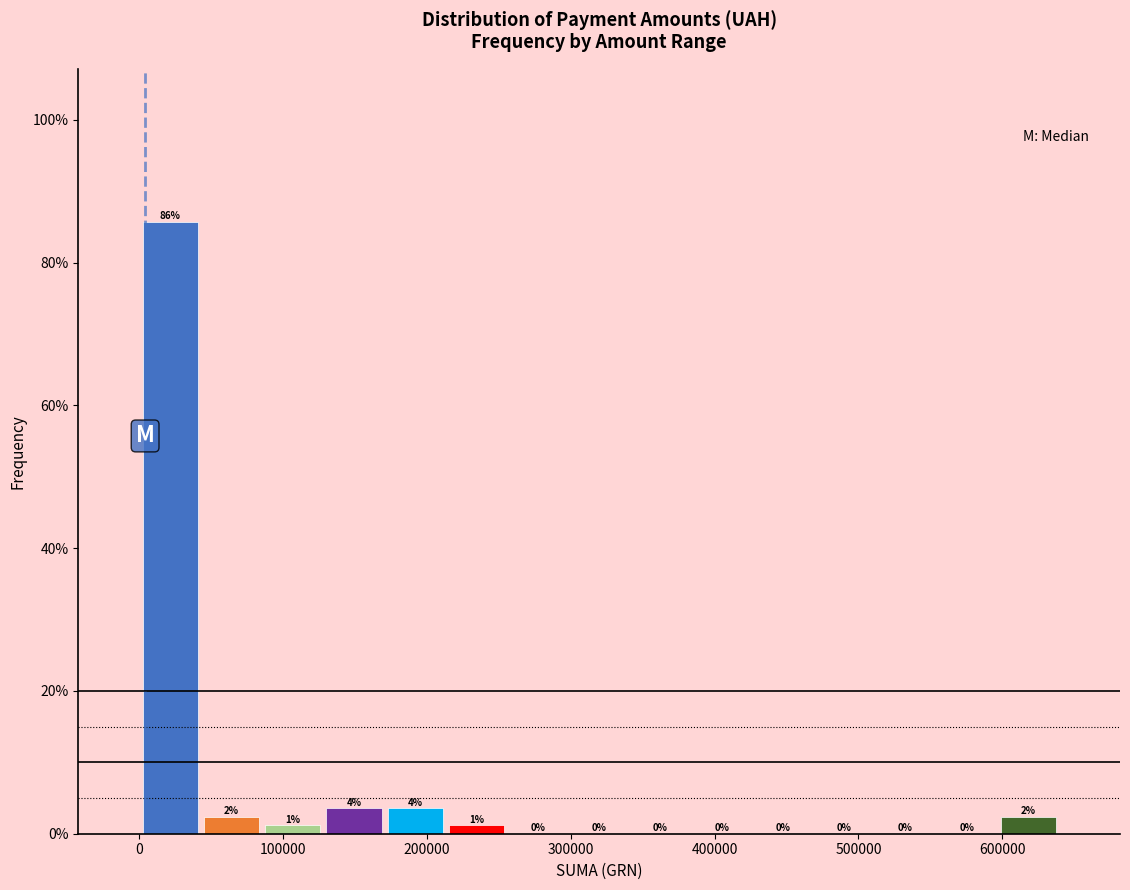

Over which range of the x-axis is the bar tallest?

0 to 40000